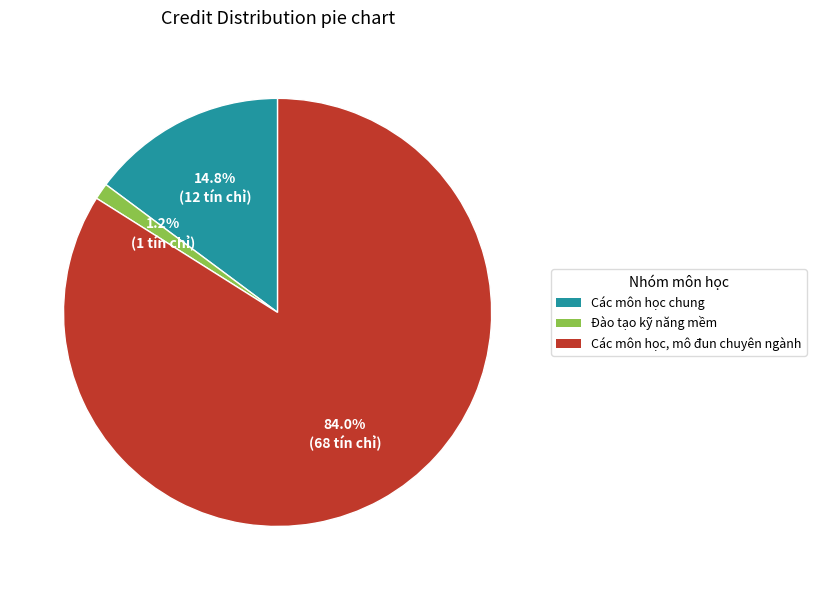

Combined, what portion of the pie is Đào tạo kỹ năng mềm and Các môn học chung?

16.0%